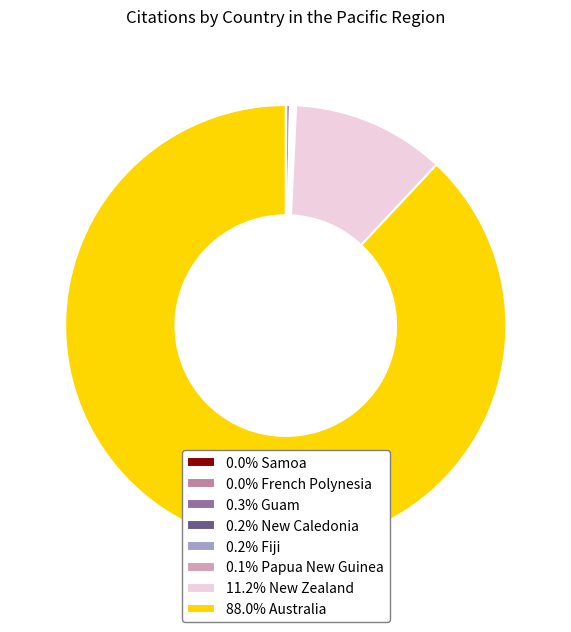

Is 11.2% New Zealand the majority of the pie?

No